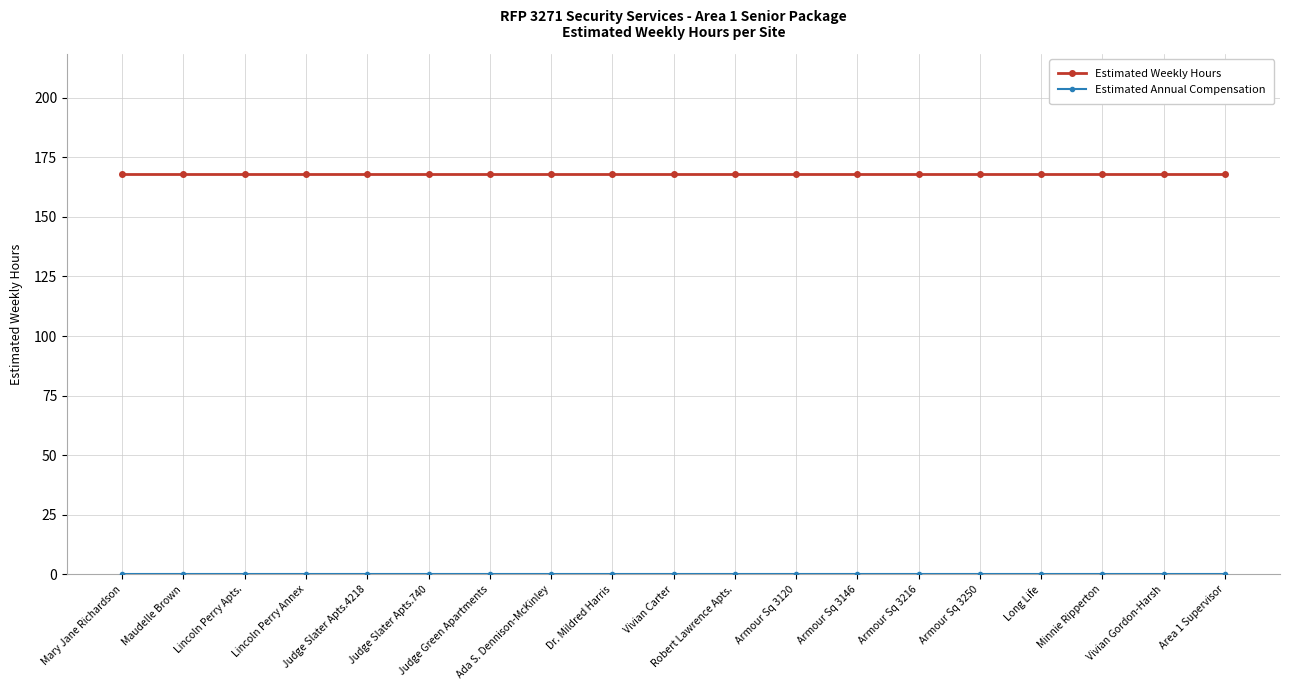

Is it true that Estimated Weekly Hours equals 98 at Area 1 Supervisor?

False